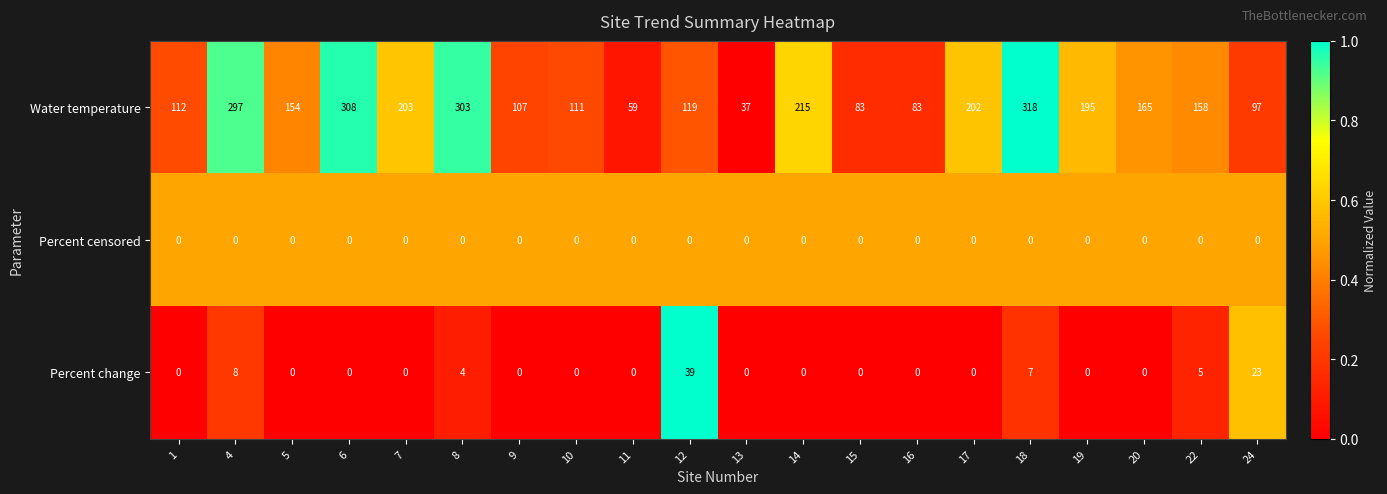

Rank the series at 4 from highest to lowest value.

Water temperature, Percent change, Percent censored